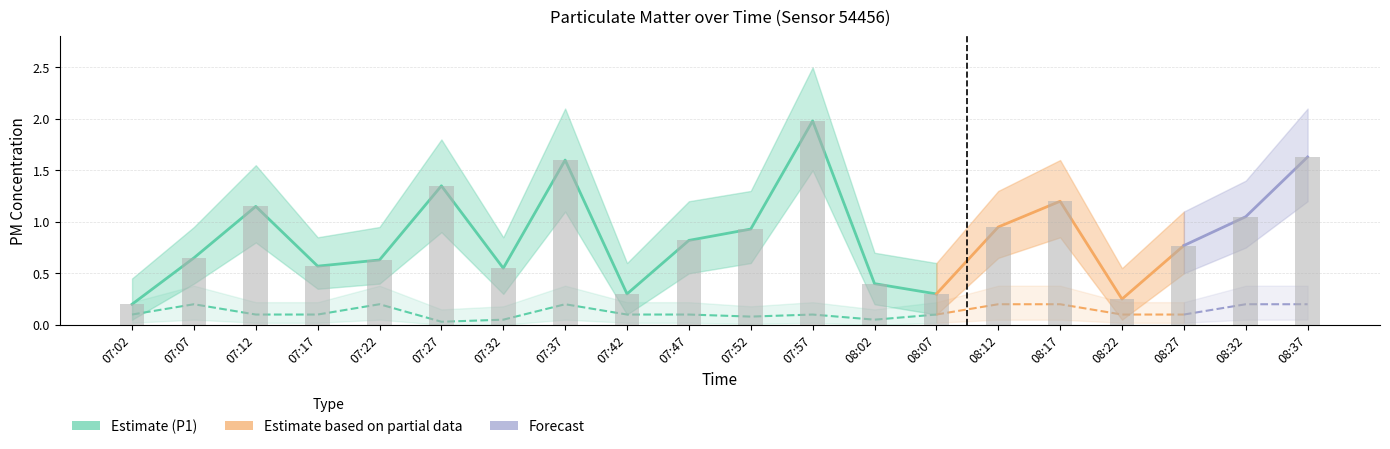

Which label corresponds to the largest value in the chart?

07:57